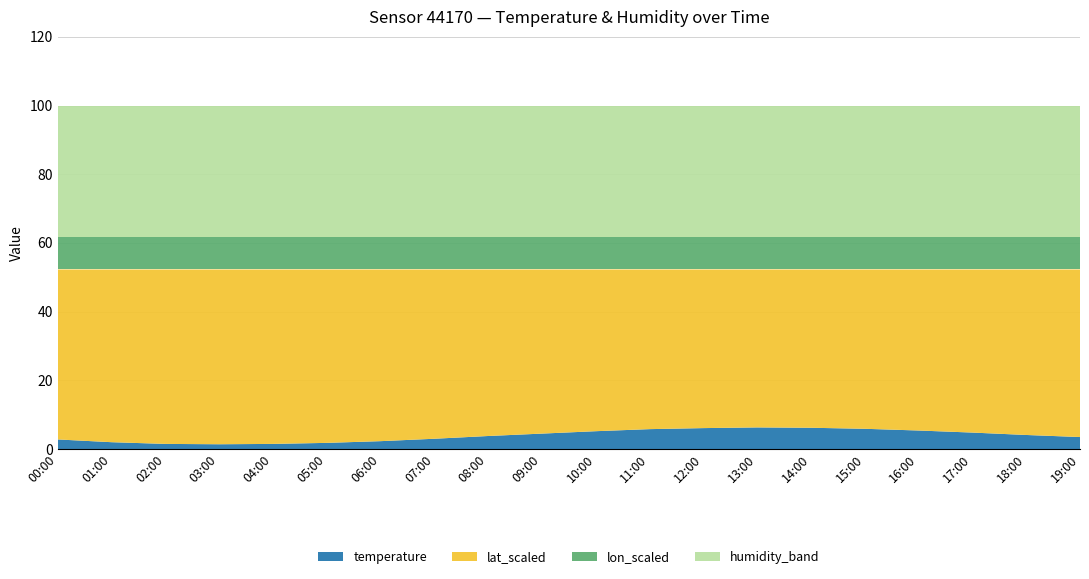

Reading right to left, what are all the values shown in this chart?

temperature: 3.5	4.1	4.8	5.4	5.9	6.2	6.3	6.1	5.8	5.2	4.5	3.8	3.0	2.3	1.8	1.5	1.4	1.5	2.0	2.8
humidity_band: 99.9	99.9	99.9	99.9	99.9	99.9	99.9	99.9	99.9	99.9	99.9	99.9	99.9	99.9	99.9	99.9	99.9	99.9	99.9	99.9
lat_scaled: 52.3	52.3	52.3	52.3	52.3	52.3	52.3	52.3	52.3	52.3	52.3	52.3	52.3	52.3	52.3	52.3	52.3	52.3	52.3	52.3
lon_scaled: 9.6	9.6	9.6	9.6	9.6	9.6	9.6	9.6	9.6	9.6	9.6	9.6	9.6	9.6	9.6	9.6	9.6	9.6	9.6	9.6